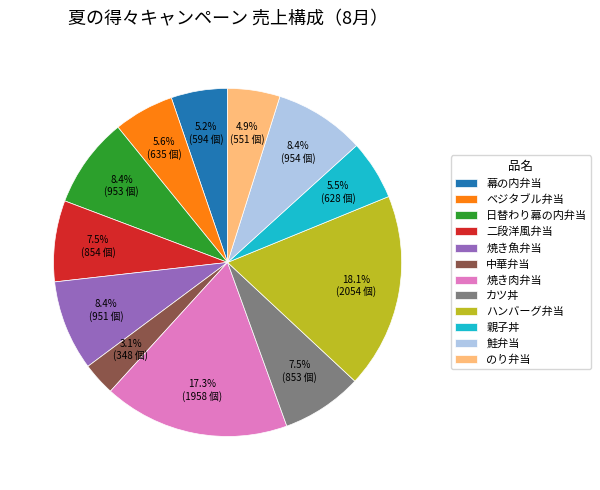

Which slice is the smallest?

中華弁当